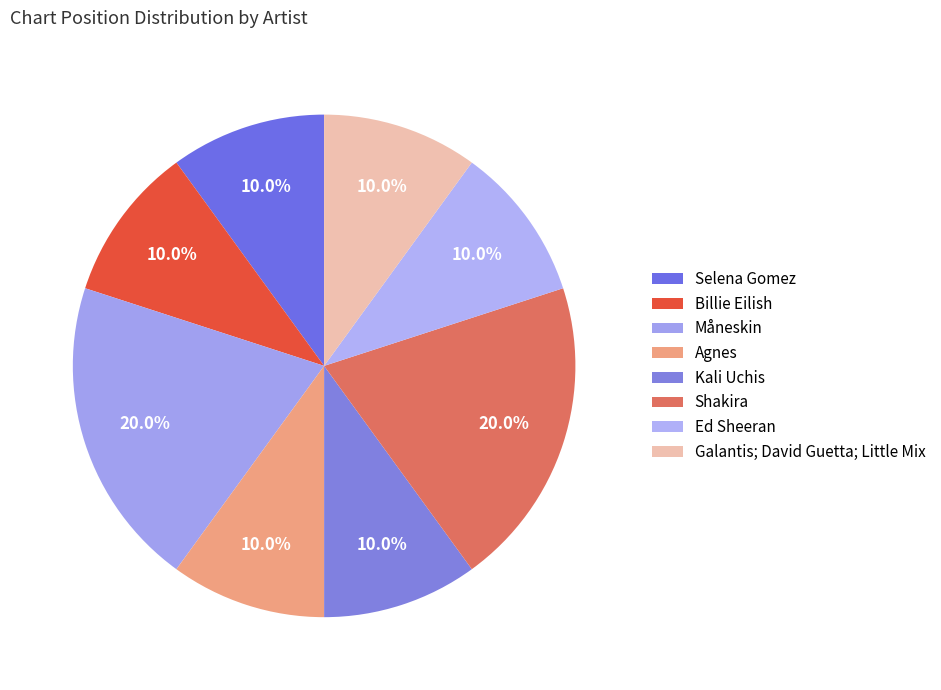

What is the largest slice in the pie chart?

Måneskin